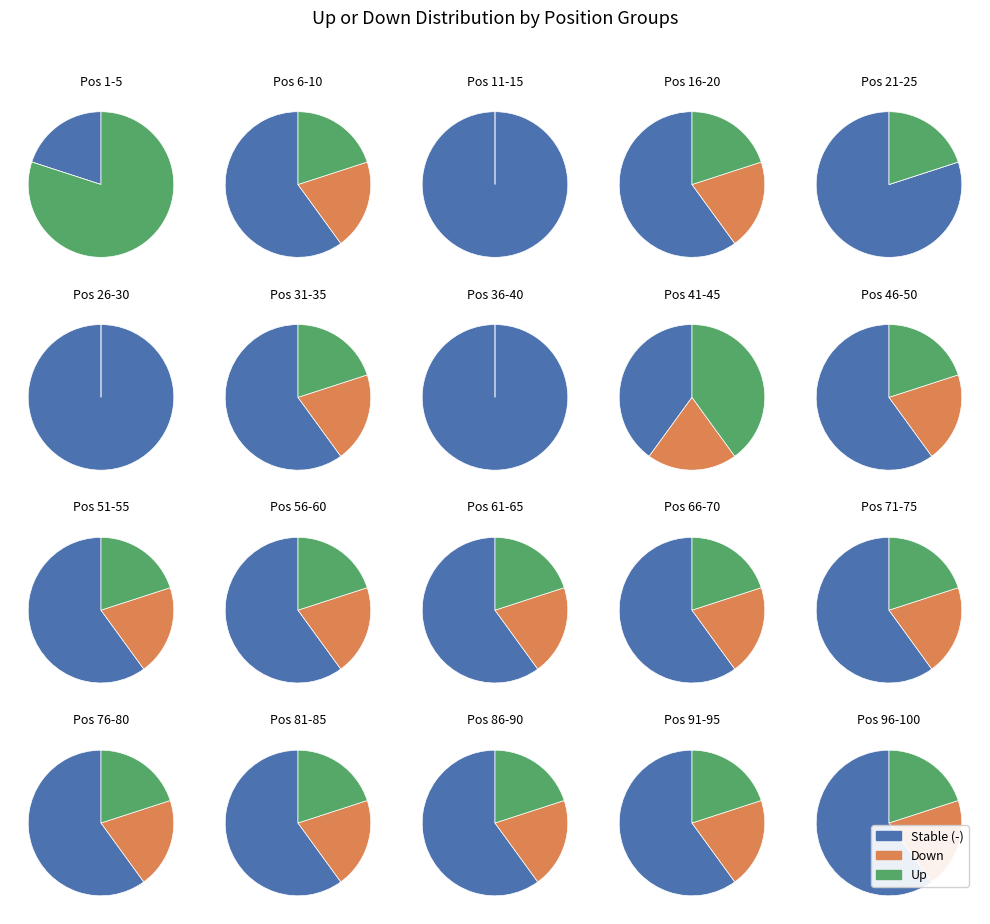

How many segments does this pie chart have?

3